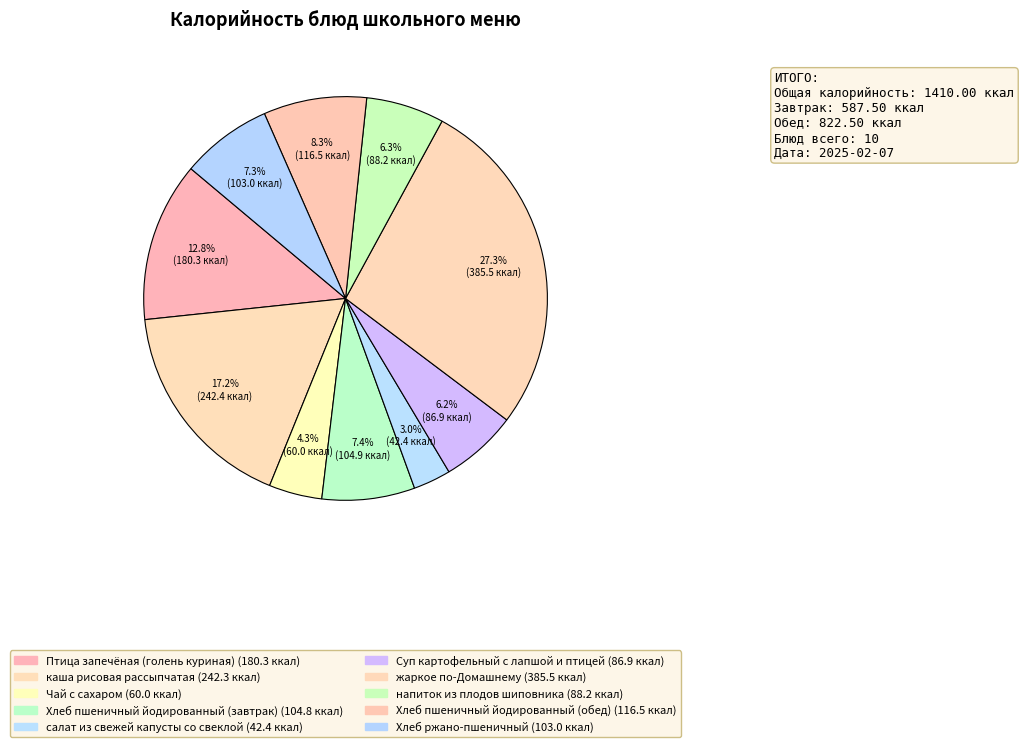

How many segments does this pie chart have?

10